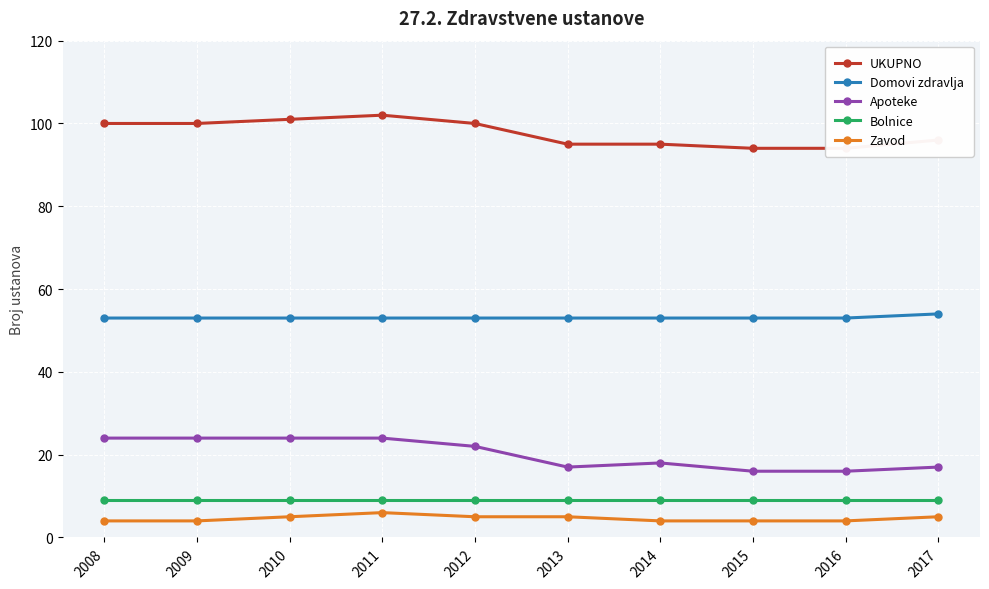

Which label corresponds to the smallest value in the chart?

2008